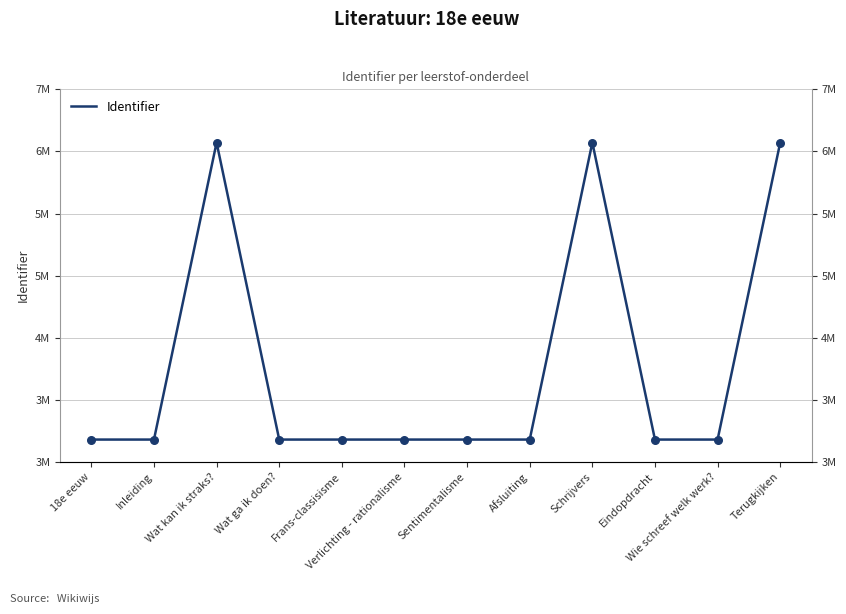

Which has a higher value, Wat kan ik straks? or 18e eeuw?

Wat kan ik straks?